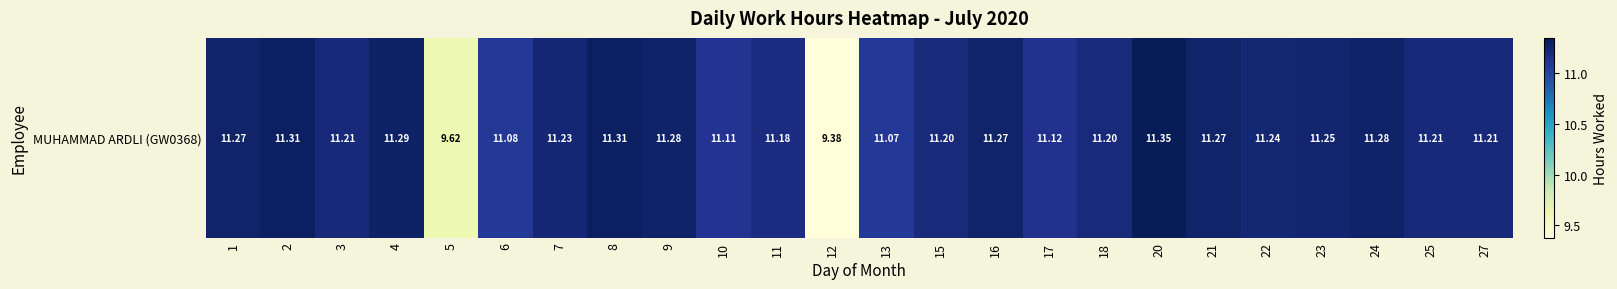

Reading left to right, list all the values displayed in this chart.

1=11.3	2=11.3	3=11.2	4=11.3	5=9.6	6=11.1	7=11.2	8=11.3	9=11.3	10=11.1	11=11.2	12=9.4	13=11.1	15=11.2	16=11.3	17=11.1	18=11.2	20=11.3	21=11.3	22=11.2	23=11.2	24=11.3	25=11.2	27=11.2